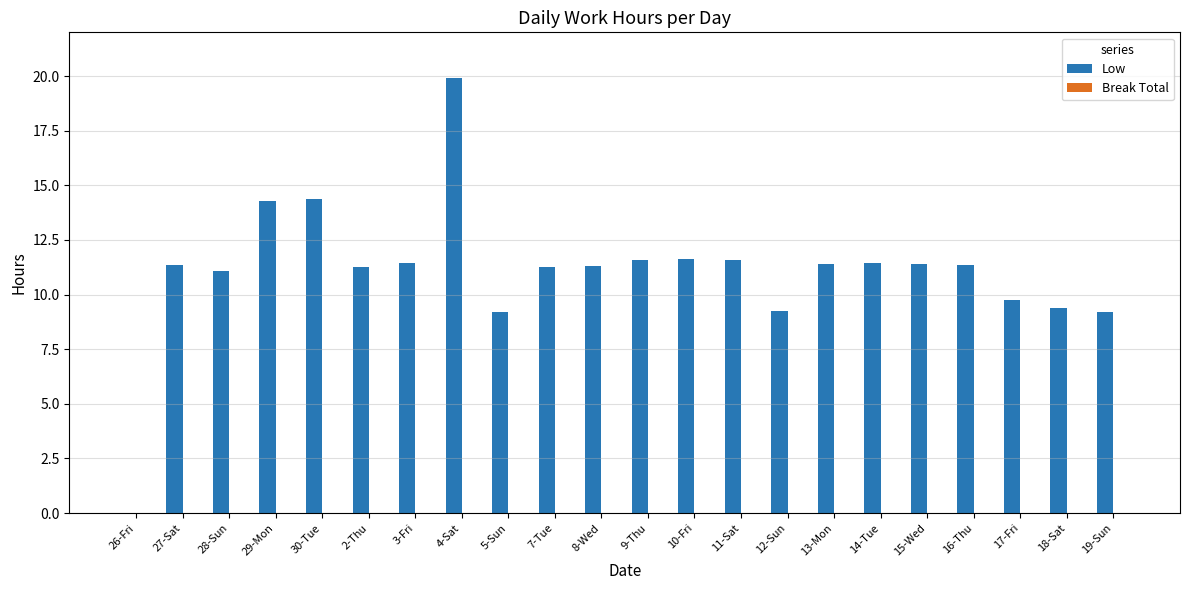

What is the sum of the values at 15-Wed and 27-Sat?

22.7